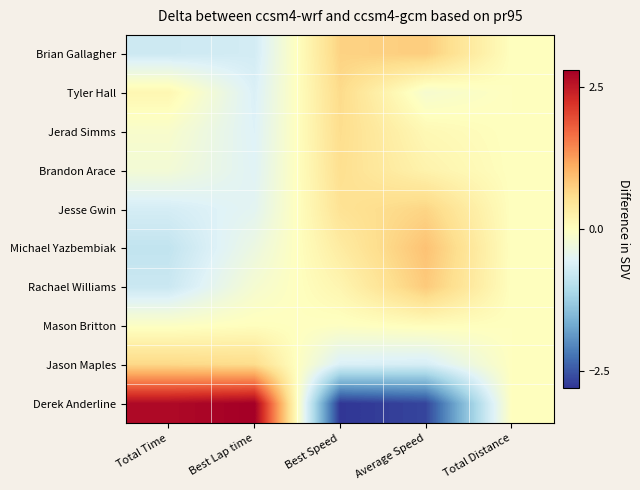

How many distinct data groups are displayed?

10